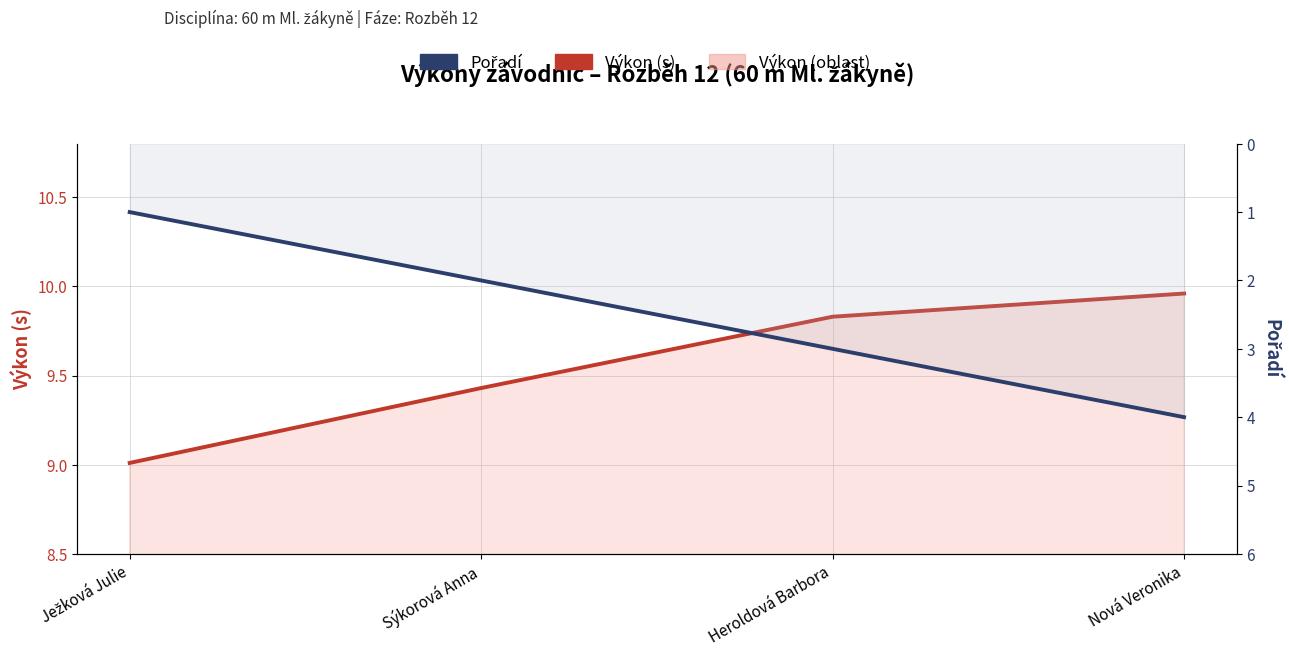

Between Ježková Julie and Sýkorová Anna, which is larger?

Sýkorová Anna